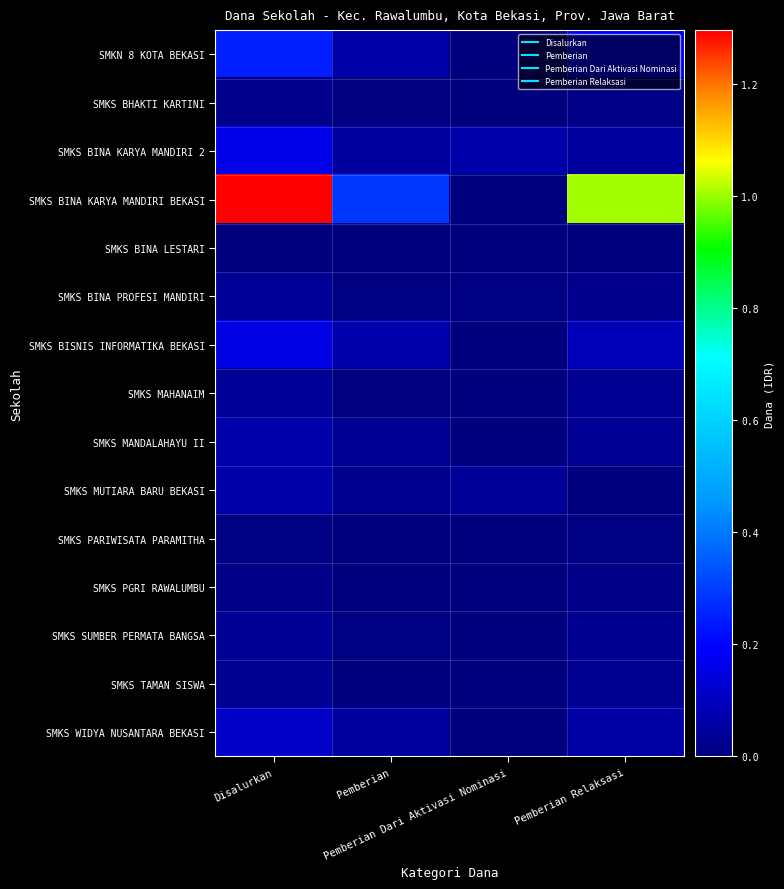

Which has a higher value, Pemberian Relaksasi or Disalurkan?

Disalurkan